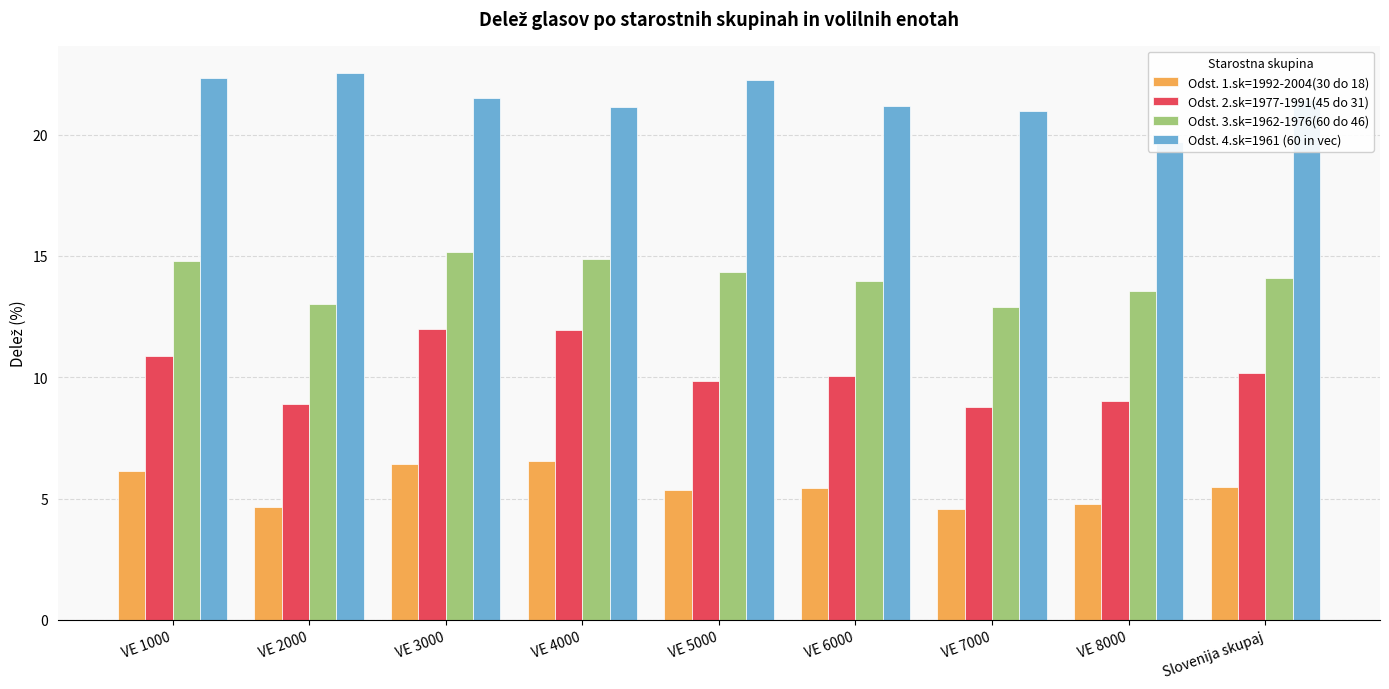

What is the spread (max minus min) of values at VE 7000?

16.4